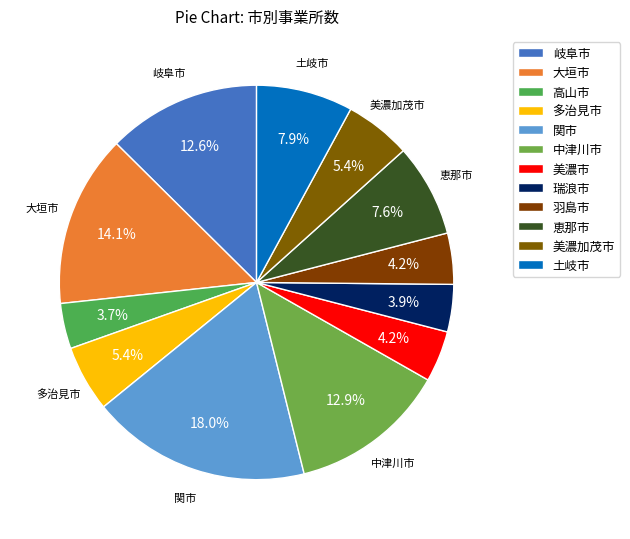

To the nearest percent, what is the difference between the largest and smallest slice percentages?

14%